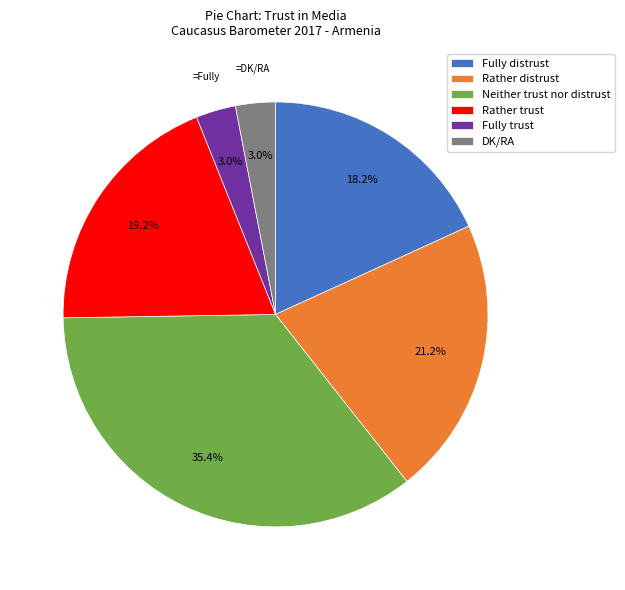

Which category has the biggest portion of the pie?

Neither trust nor distrust